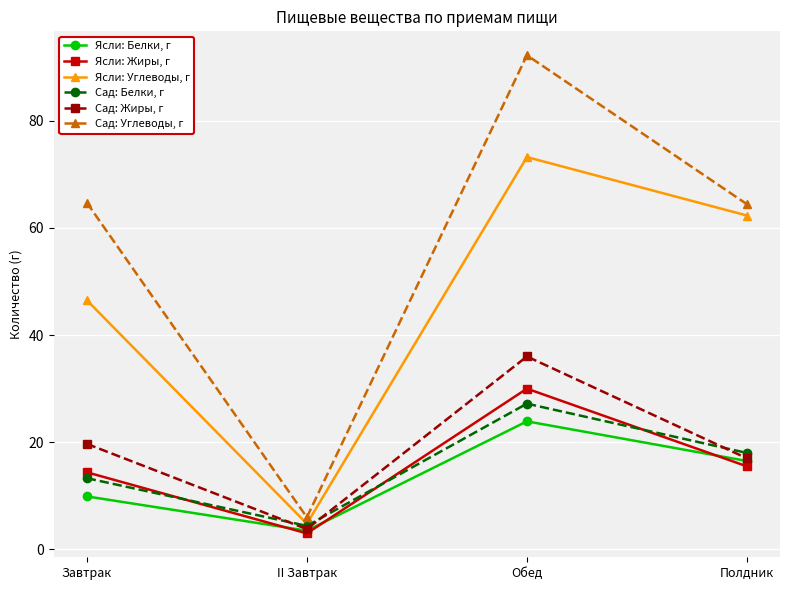

What is the difference between the highest and lowest values at Завтрак?

54.8